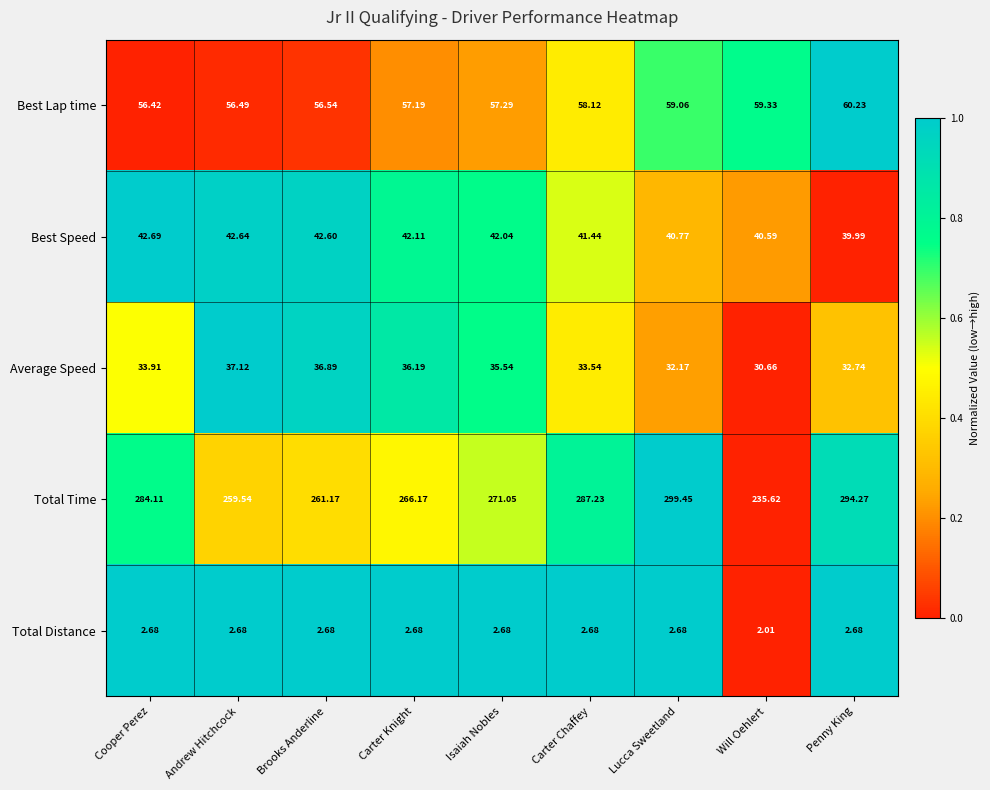

Rank the series at Cooper Perez from lowest to highest value.

Total Distance, Average Speed, Best Speed, Best Lap time, Total Time